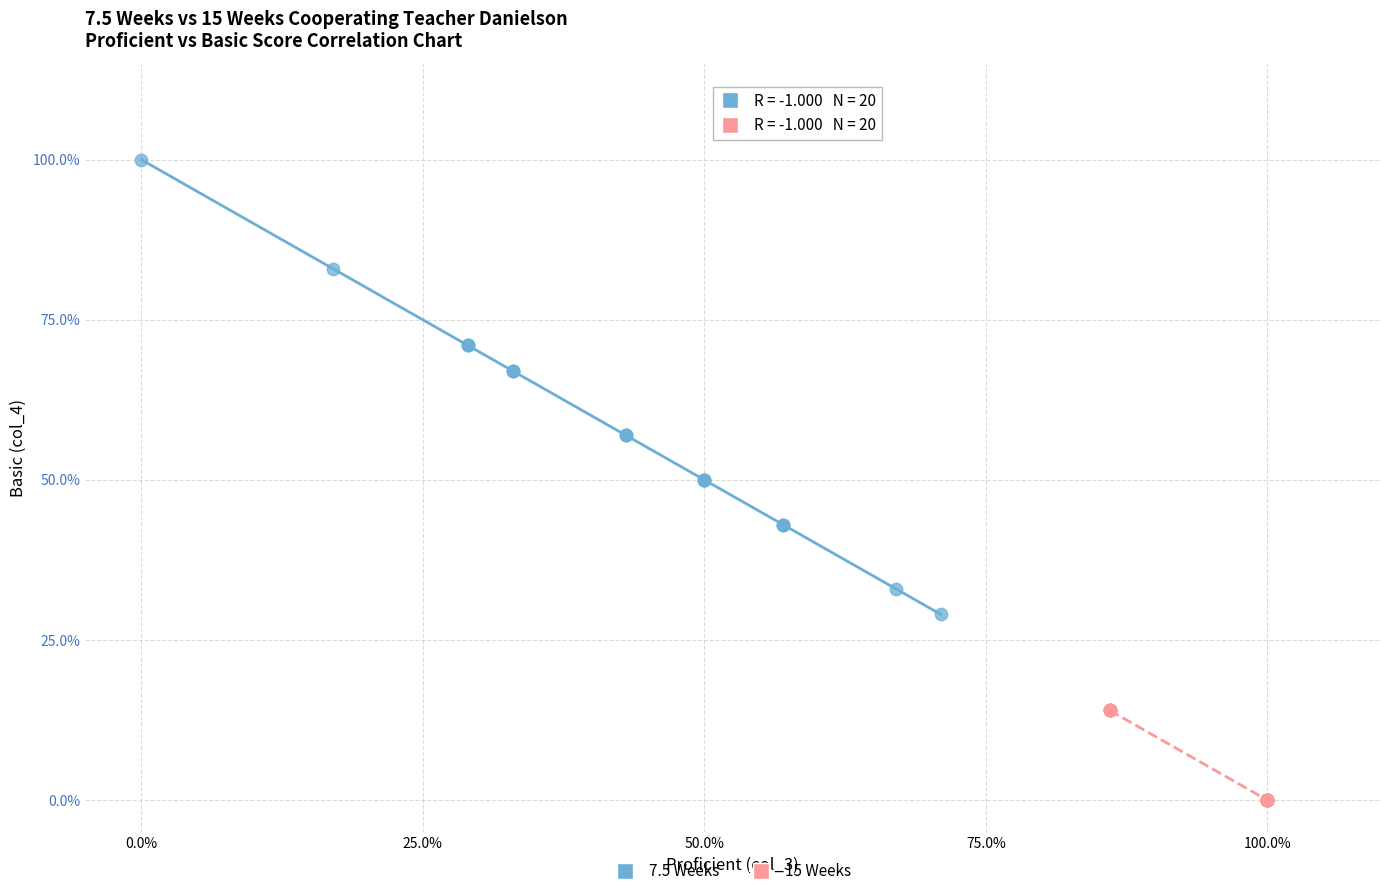

What are all the series names shown in the legend?

7.5 Weeks, 15 Weeks